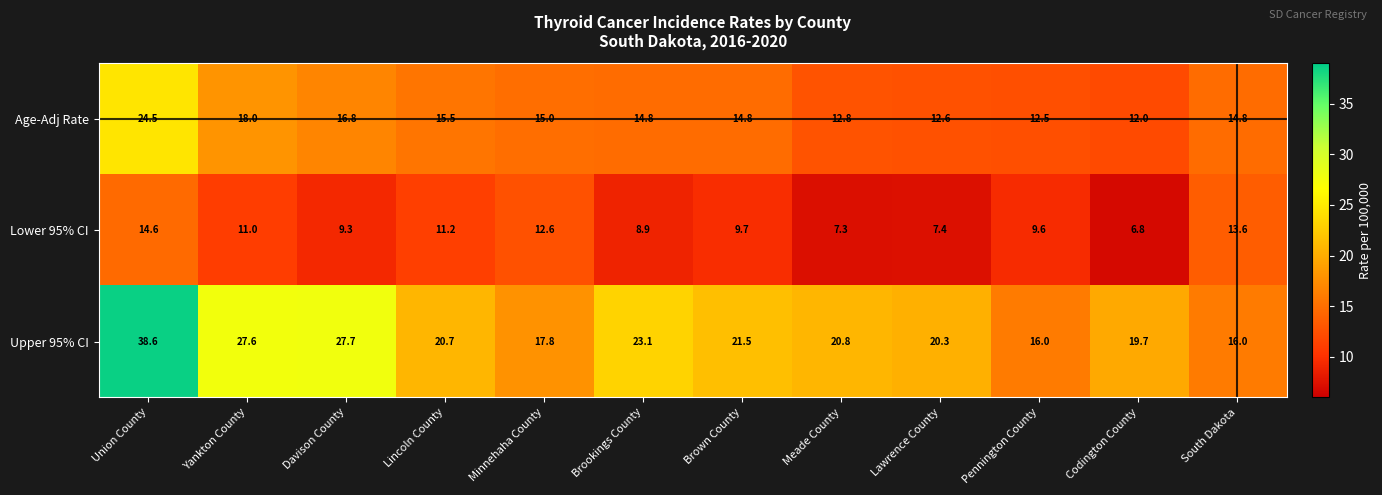

What is the maximum value shown in the chart?

38.6